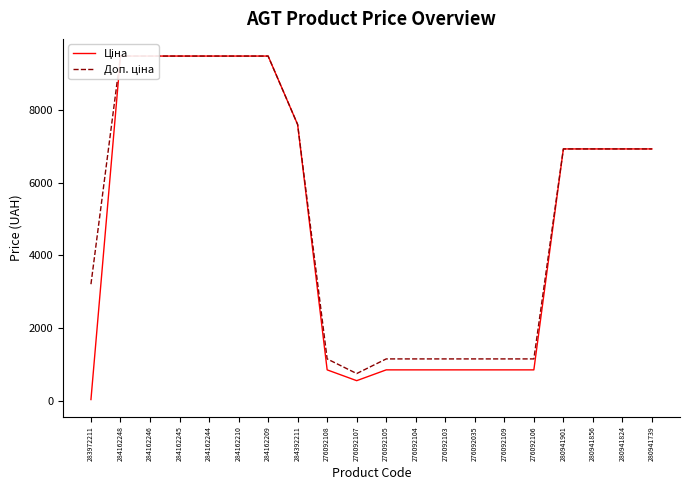

Which series has the widest spread of values?

Ціна